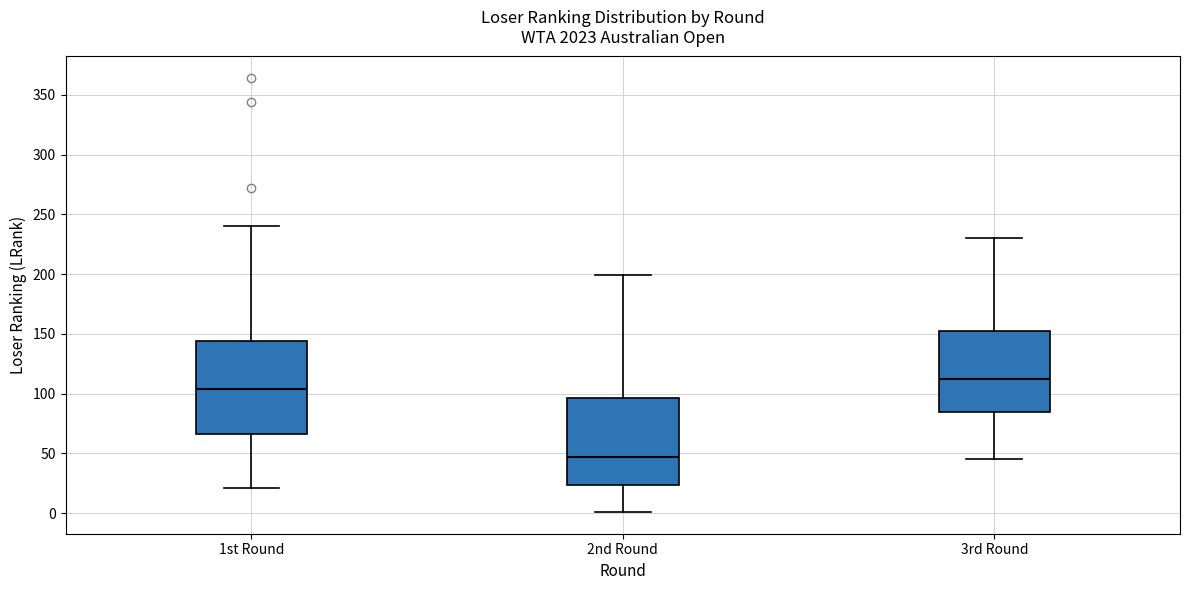

Which box has the highest median line?

3rd Round